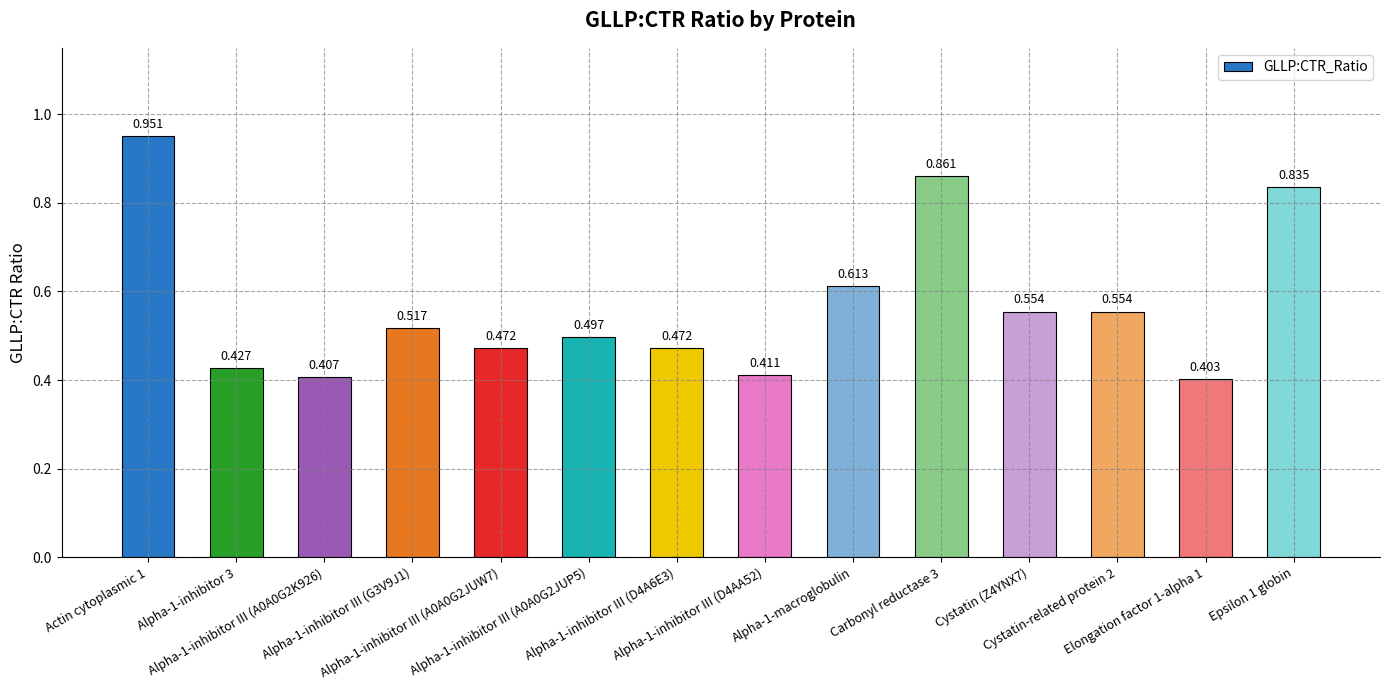

What position from the left is Cystatin (Z4YNX7)?

11